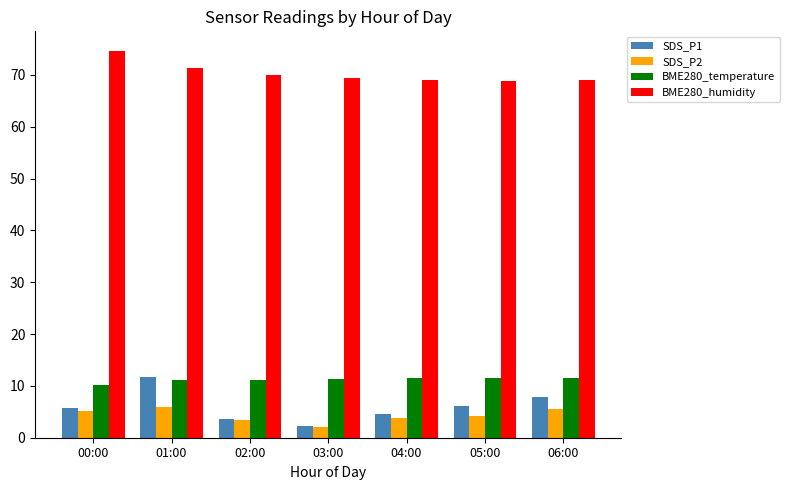

What is the sum of the BME280_temperature values at 03:00 and 05:00?

23.0